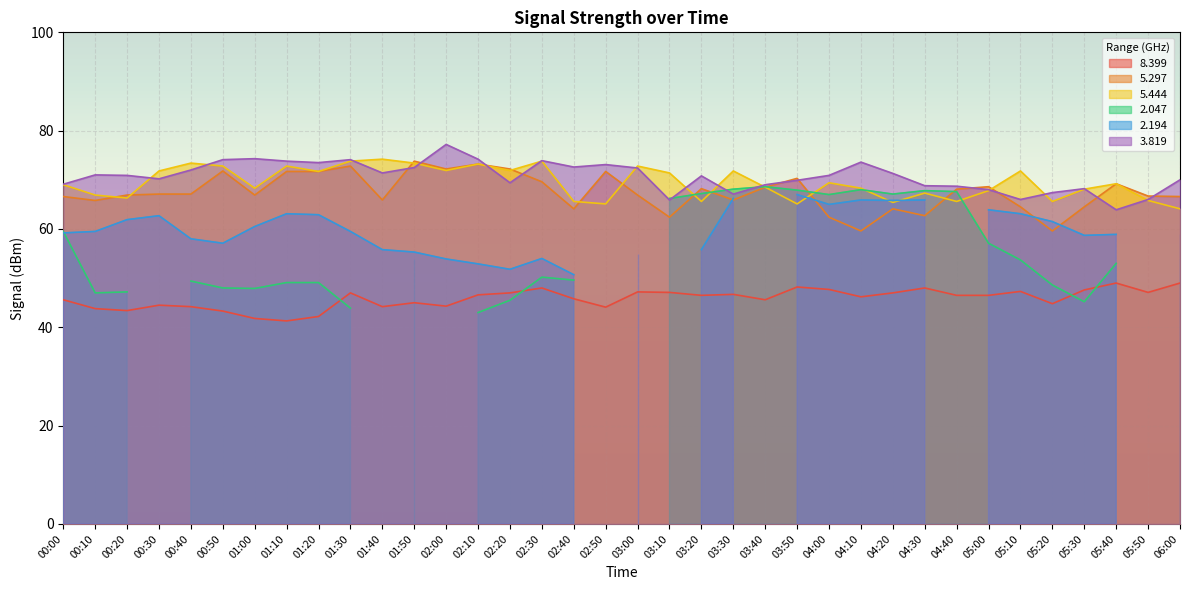

True or false: 8.399 has a value of 45.6 at 00:00.

True